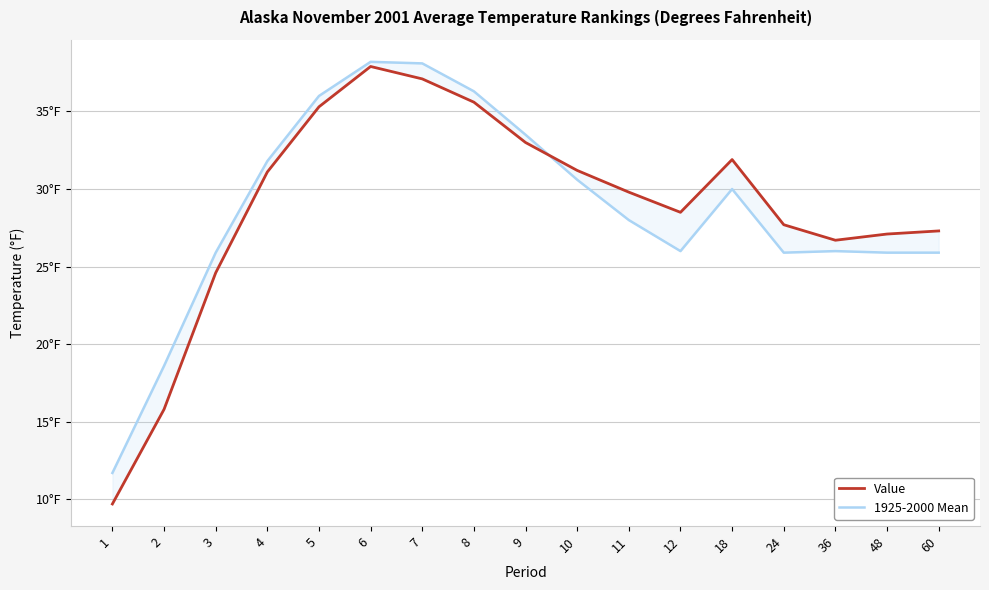

The value of 1925-2000 Mean at 10 is 30.6. True or false?

True